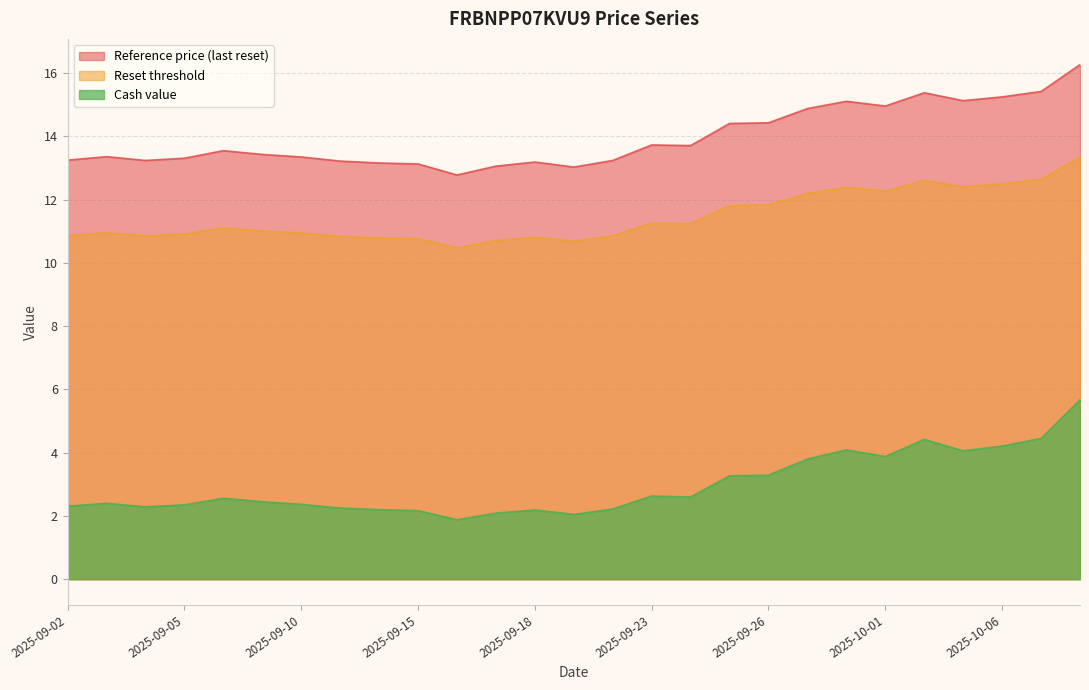

Which category has the highest value in the Reference price (last reset) series?

2025-10-08